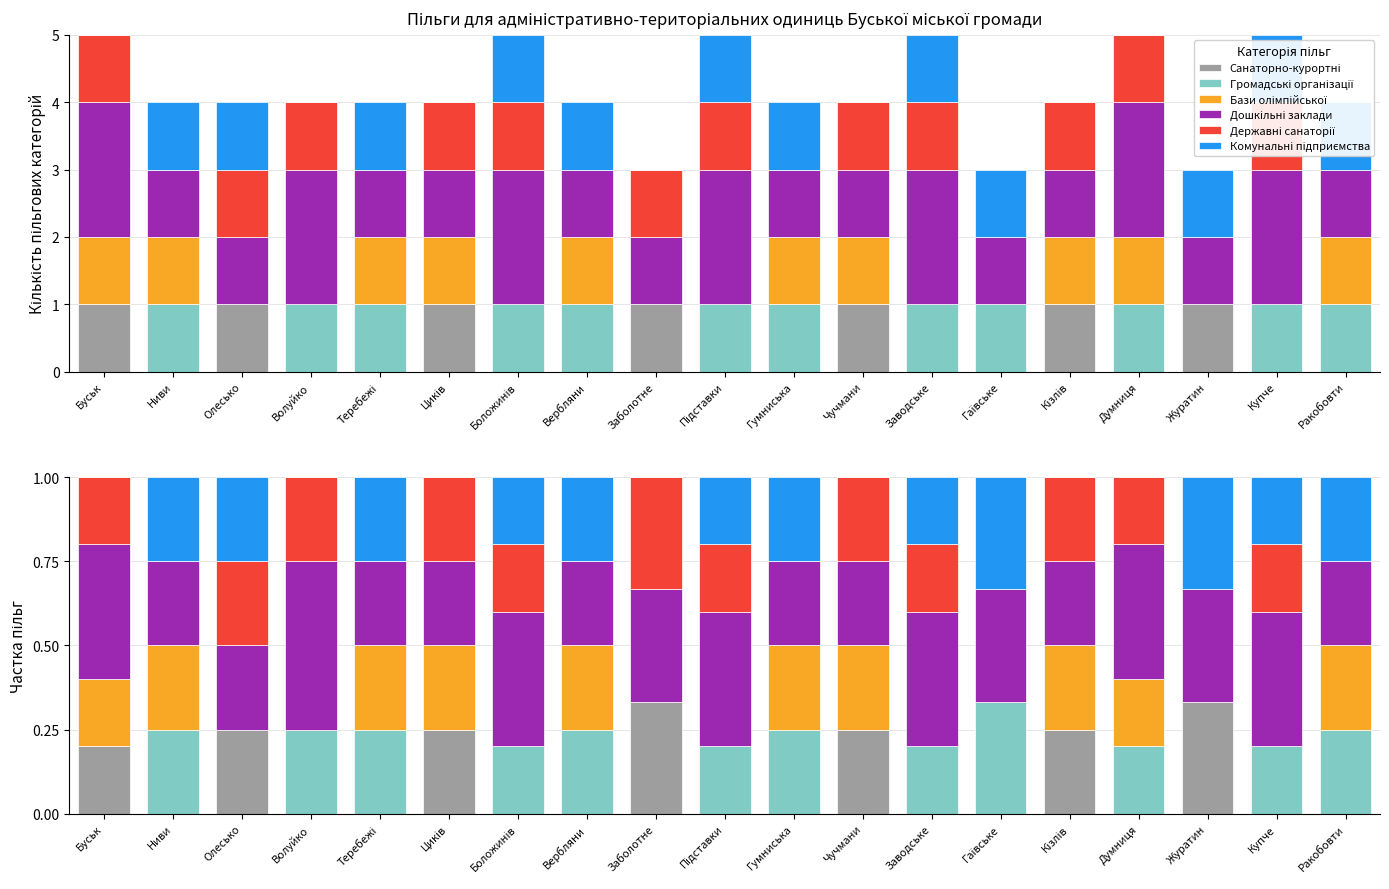

What is the minimum value for Дошкільні заклади?

0.2